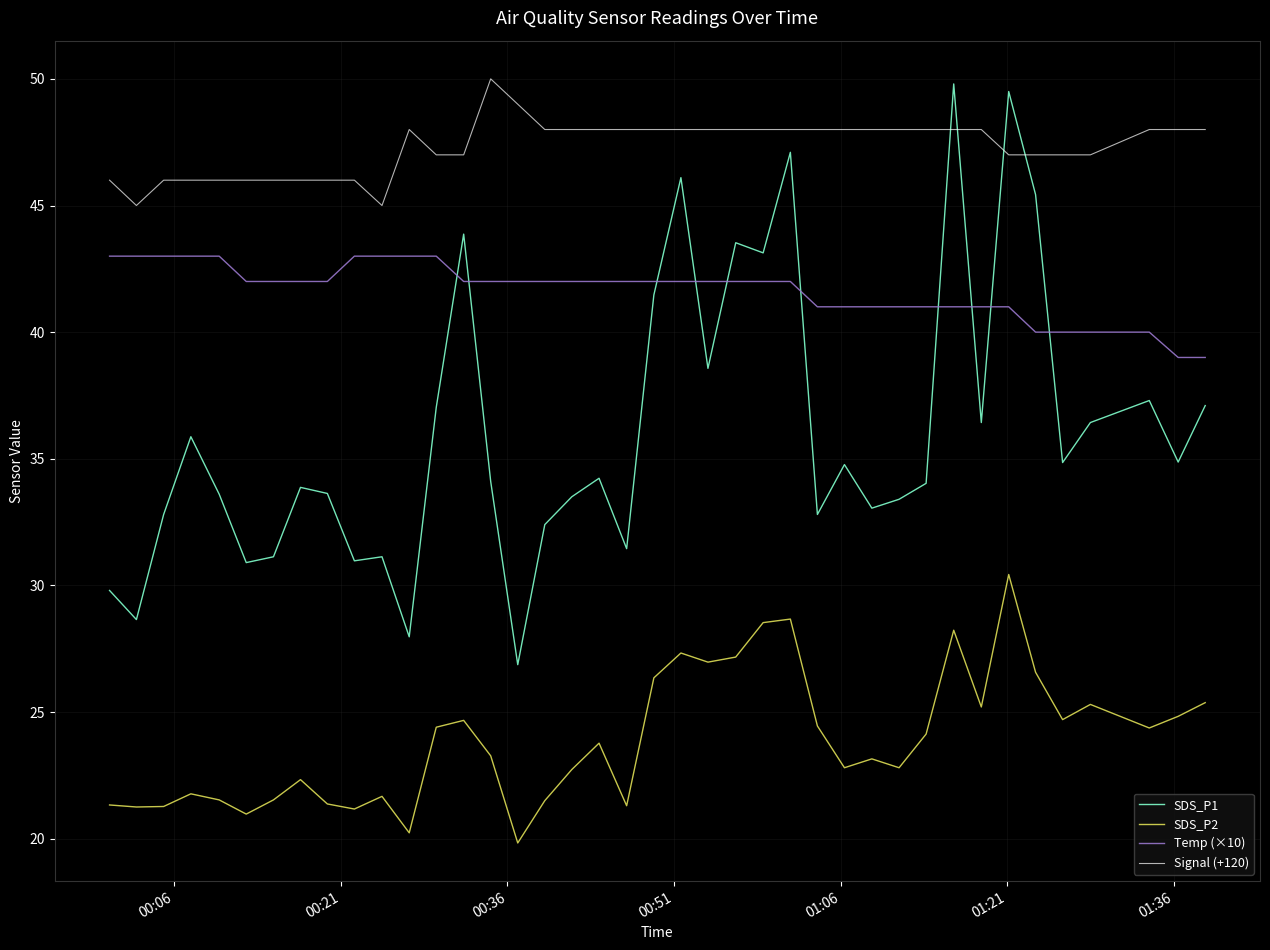

Which series has the widest spread of values?

SDS_P1